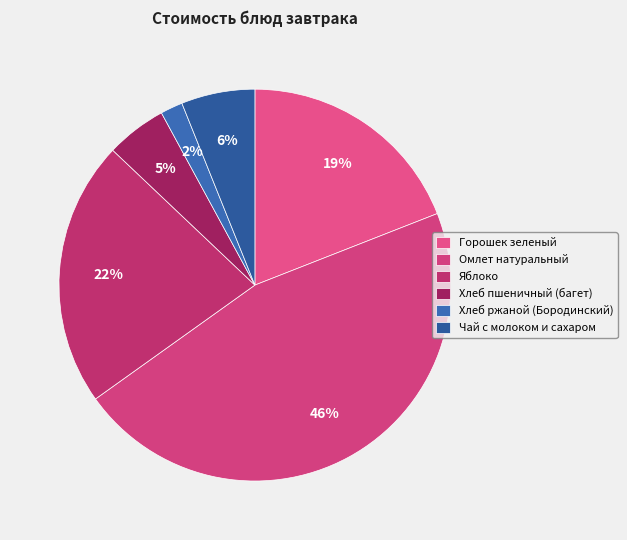

True or false: Яблоко accounts for 10% of the total.

False